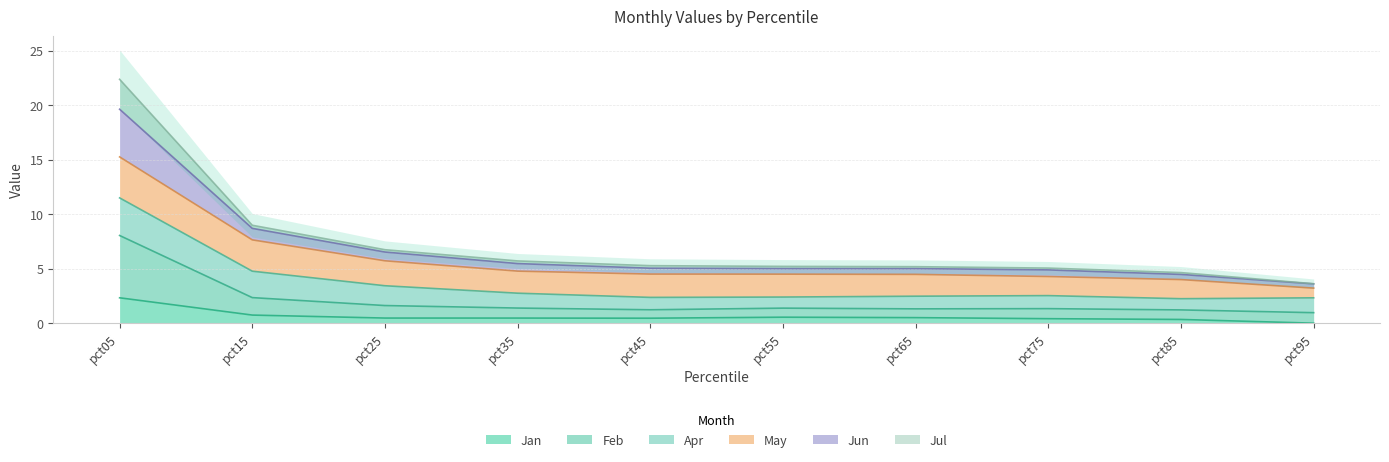

The Jan series shows 0.7 at pct15. True or false?

True